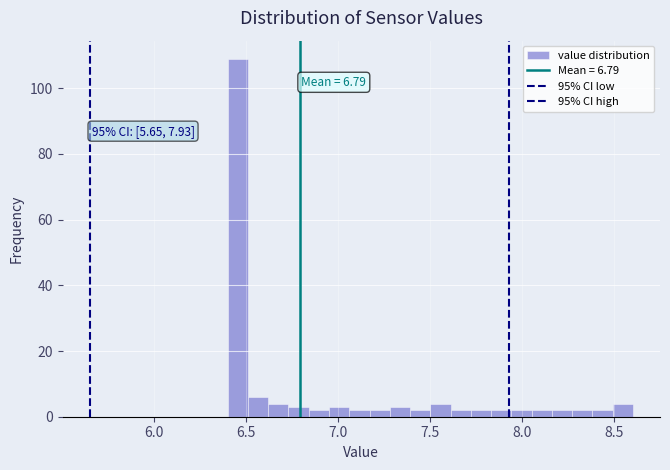

Read against the x-axis, roughly where is the centre of the tallest bar?

6.45